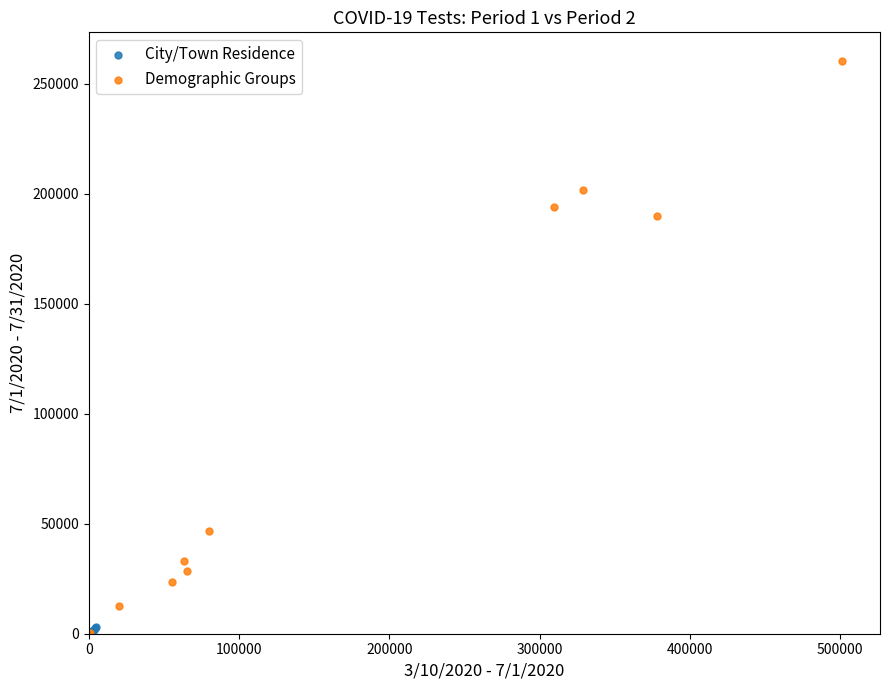

Which series reaches the maximum Y coordinate?

Demographic Groups